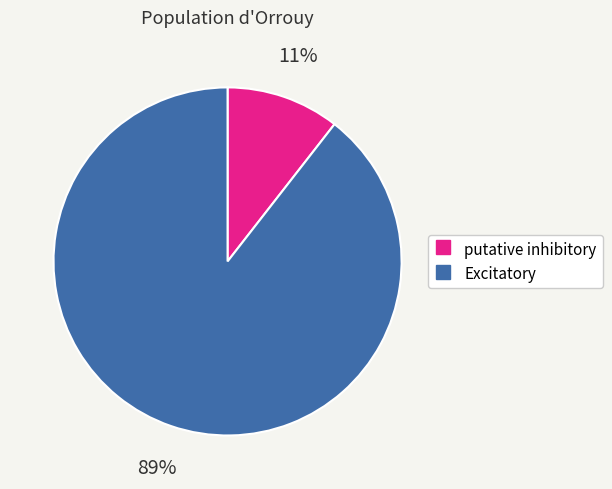

Which has a higher value, putative inhibitory or Excitatory?

Excitatory